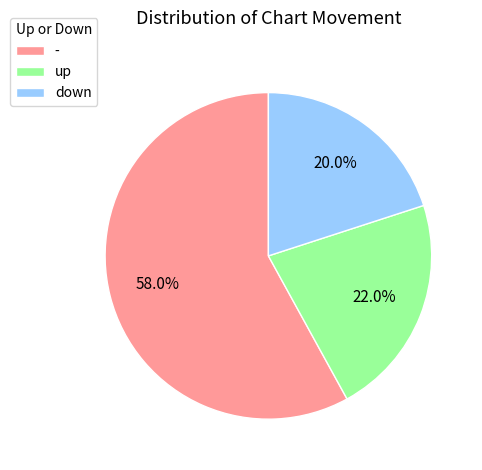

How many slices are in this pie chart?

3